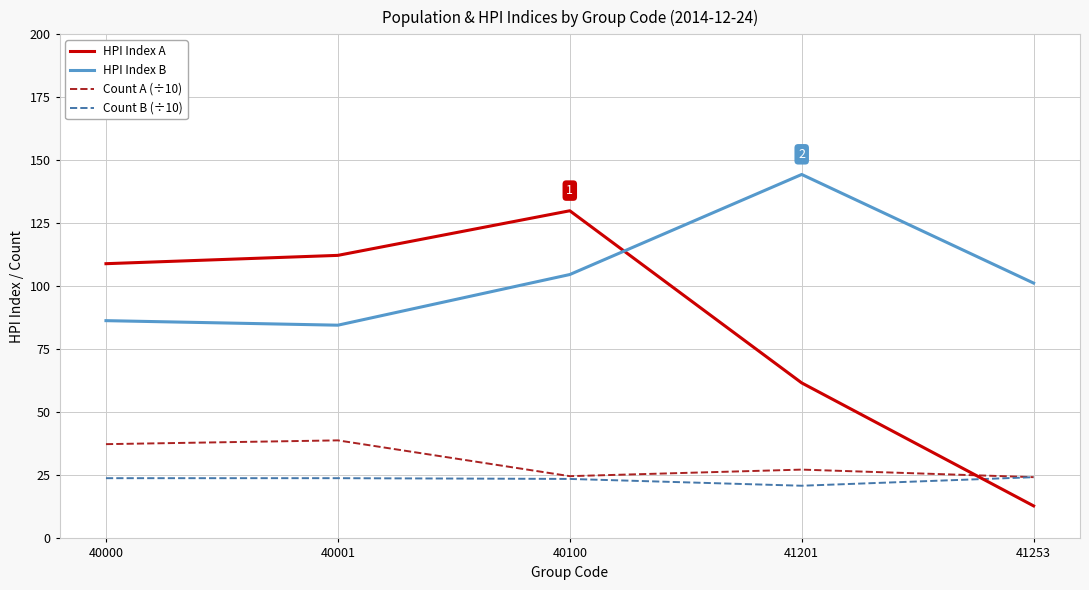

In HPI Index A, how many points are higher than both neighbors (excluding endpoints)?

1